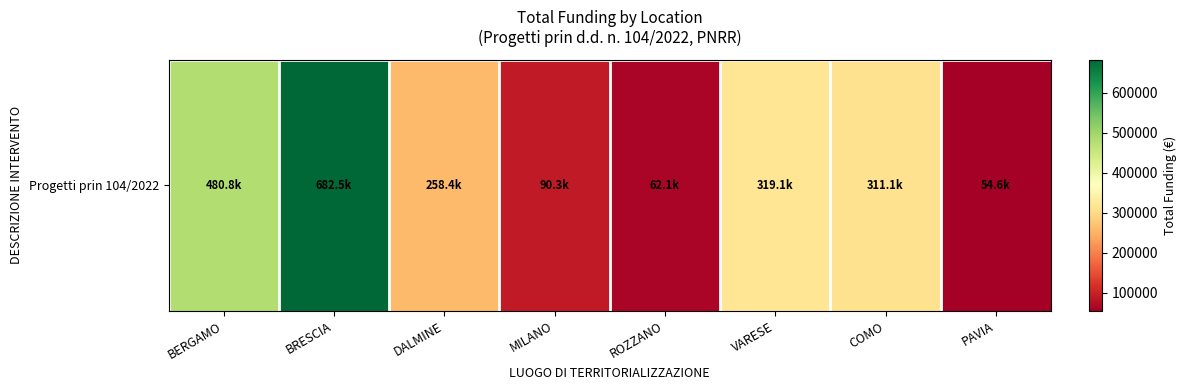

Rank the categories by value from lowest to highest.

PAVIA, ROZZANO, MILANO, DALMINE, COMO, VARESE, BERGAMO, BRESCIA